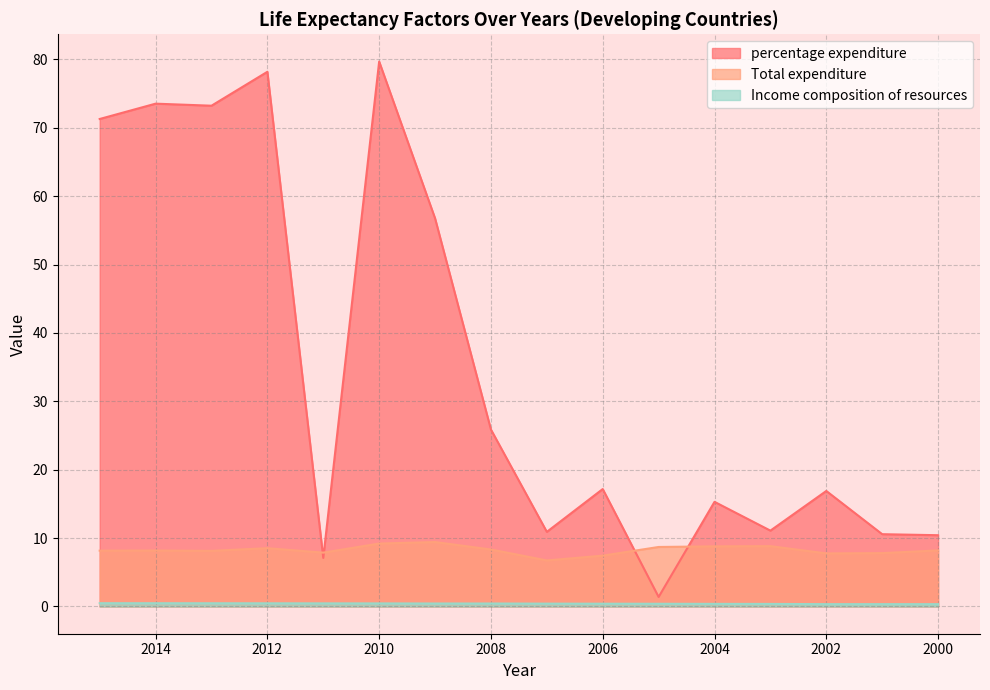

Reading left to right, extract all data points from this chart.

percentage expenditure: 71.3	73.5	73.2	78.2	7.1	79.7	56.8	25.9	10.9	17.2	1.4	15.3	11.1	16.9	10.6	10.4
Total expenditure: 8.2	8.2	8.1	8.5	7.9	9.2	9.4	8.3	6.7	7.4	8.7	8.8	8.8	7.8	7.8	8.2
Income composition of resources: 0.5	0.5	0.5	0.5	0.5	0.4	0.4	0.4	0.4	0.4	0.4	0.4	0.4	0.3	0.3	0.3